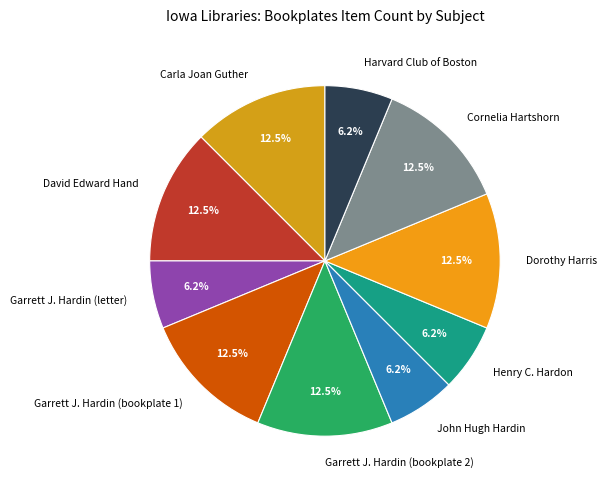

Between Garrett J. Hardin (bookplate 2) and John Hugh Hardin, which is larger?

Garrett J. Hardin (bookplate 2)